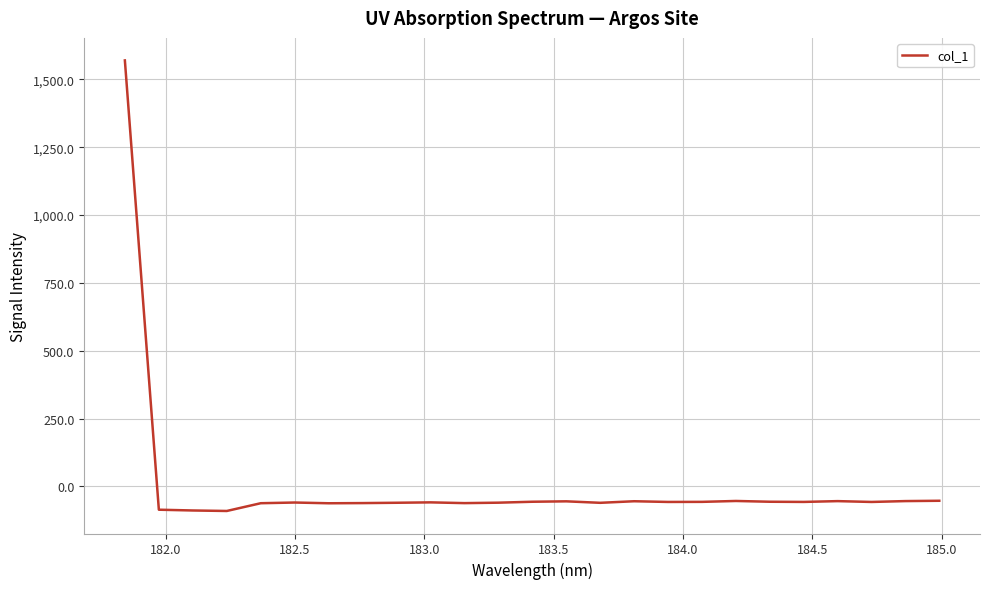

What is the difference between the maximum and minimum values?

1661.1